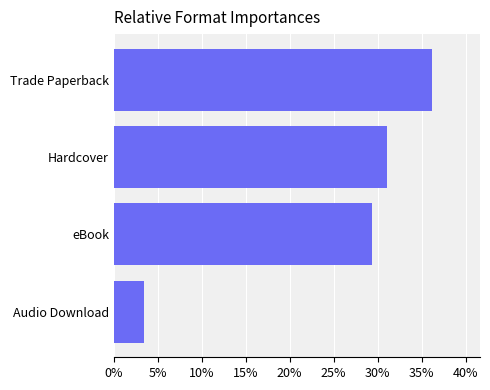

What is the difference between the maximum and minimum values?

0.3